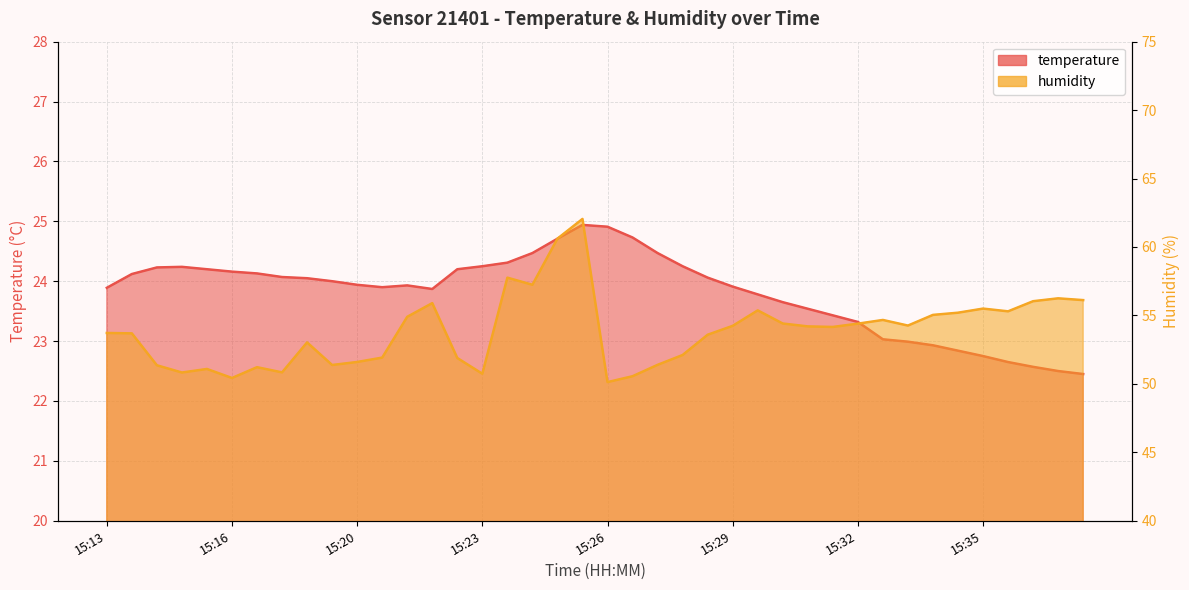

Reading right to left, extract all data points from this chart.

temperature: 22.4	22.5	22.6	22.6	22.8	22.8	22.9	23.0	23.0	23.3	23.4	23.5	23.6	23.8	23.9	24.1	24.2	24.5	24.7	24.9	24.9	24.7	24.5	24.3	24.2	24.2	23.9	23.9	23.9	23.9	24.0	24.1	24.1	24.1	24.2	24.2	24.2	24.2	24.1	23.9
humidity: 56.1	56.2	56.0	55.3	55.5	55.2	55.0	54.3	54.7	54.4	54.2	54.2	54.4	55.4	54.2	53.6	52.1	51.4	50.6	50.1	62.0	60.6	57.2	57.8	50.7	51.9	55.9	54.9	51.9	51.6	51.4	53.0	50.8	51.2	50.4	51.1	50.8	51.4	53.7	53.7